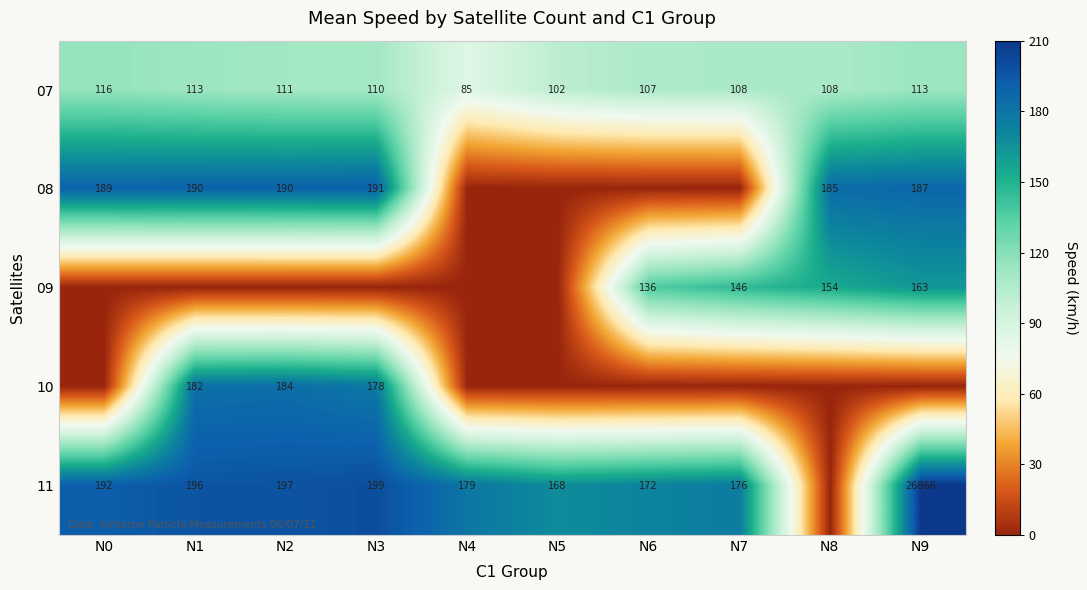

What is the difference between the 11 values at N2 and N9?

26669